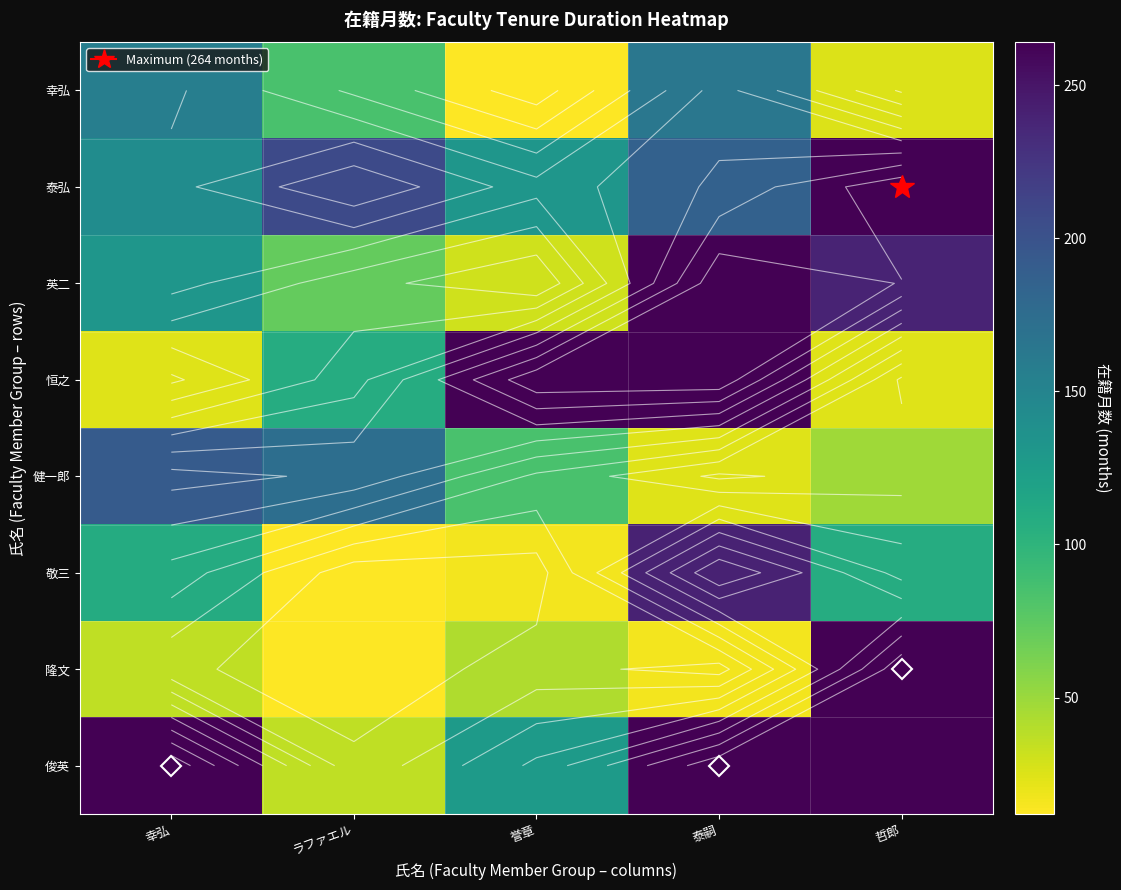

What is the total value across all series at 幸弘?

1054